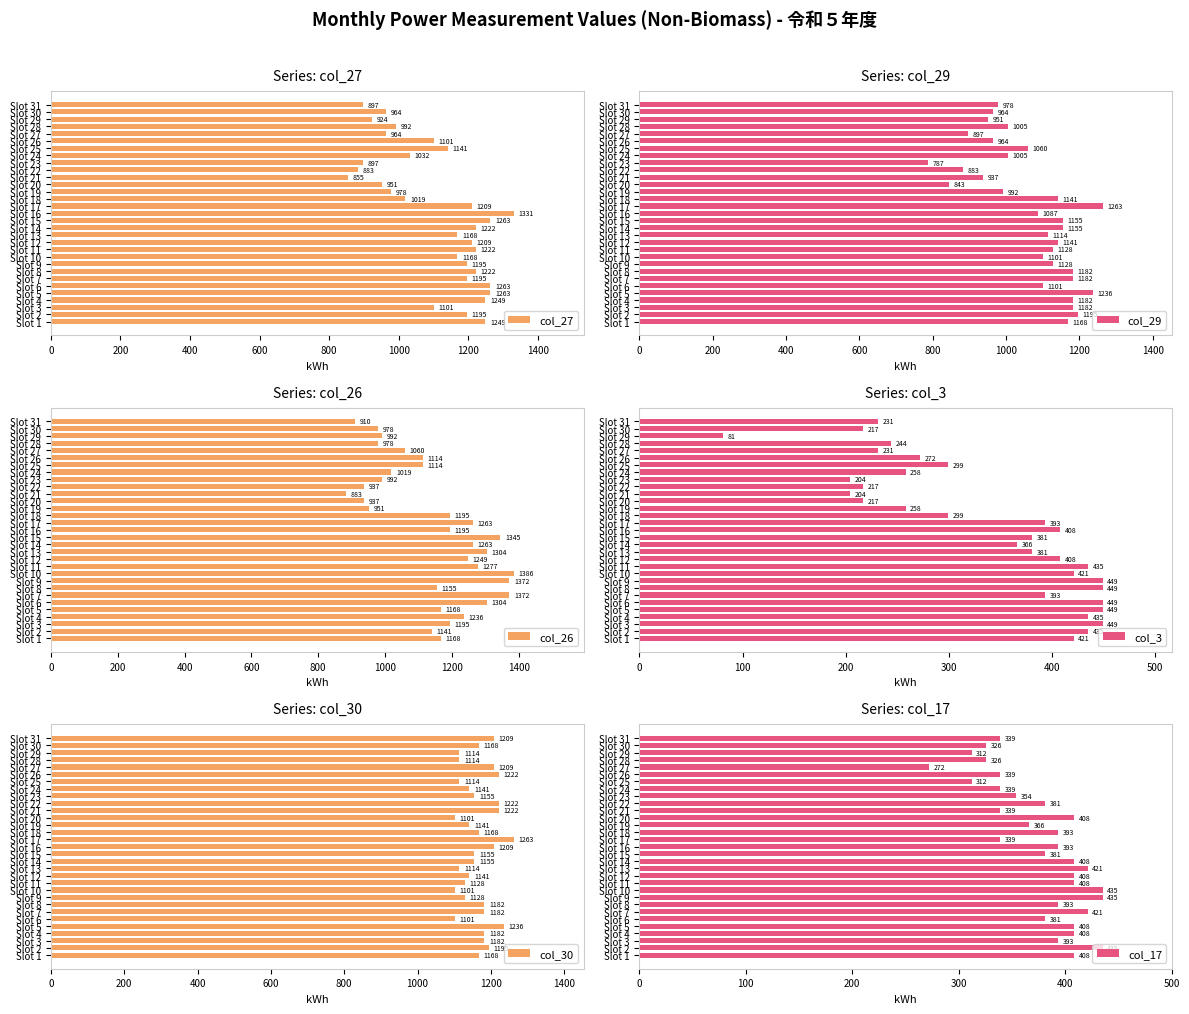

Reading left to right, extract all data points from this chart.

col_27: 1249	1195	1101	1249	1263	1263	1195	1222	1195	1168	1222	1209	1168	1222	1263	1331	1209	1019	978	951	855	883	897	1032	1141	1101	964	992	924	964	897
col_29: 1168	1195	1182	1182	1236	1101	1182	1182	1128	1101	1128	1141	1114	1155	1155	1087	1263	1141	992	843	937	883	787	1005	1060	964	897	1005	951	964	978
col_26: 1168	1141	1195	1236	1168	1304	1372	1155	1372	1386	1277	1249	1304	1263	1345	1195	1263	1195	951	937	883	937	992	1019	1114	1114	1060	978	992	978	910
col_3: 421	435	449	435	449	449	393	449	449	421	435	408	381	366	381	408	393	299	258	217	204	217	204	258	299	272	231	244	81	217	231
col_30: 1168	1195	1182	1182	1236	1101	1182	1182	1128	1101	1128	1141	1114	1155	1155	1209	1263	1168	1141	1101	1222	1222	1155	1141	1114	1222	1209	1114	1114	1168	1209
col_17: 408	435	393	408	408	381	421	393	435	435	408	408	421	408	381	393	339	393	366	408	339	381	354	339	312	339	272	326	312	326	339